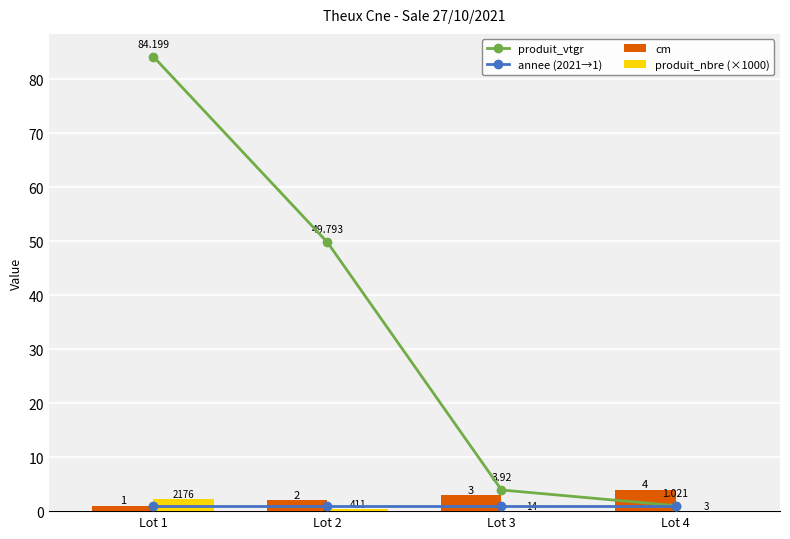

Which has a higher value, Lot 2 or Lot 4?

Lot 2